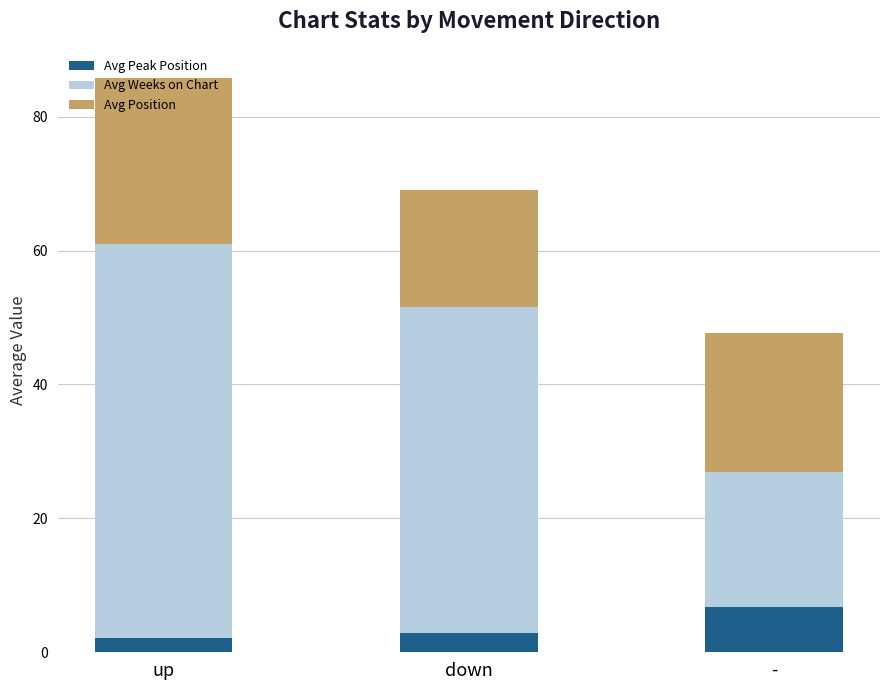

What is the approximate value of Avg Peak Position at down?

2.9